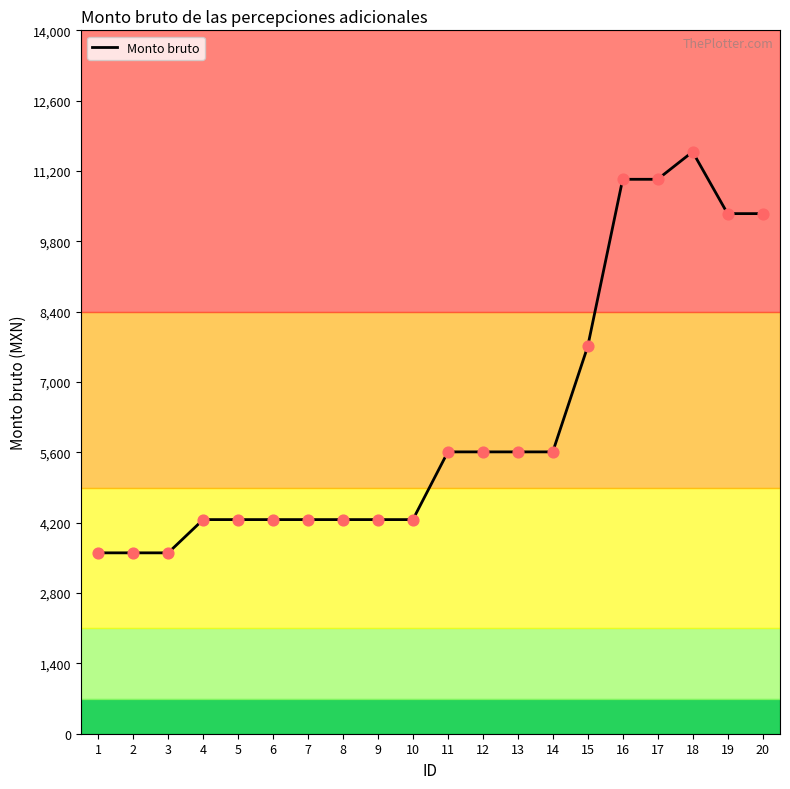

Approximately how many times larger is the value at 17 compared to 4?

2.6